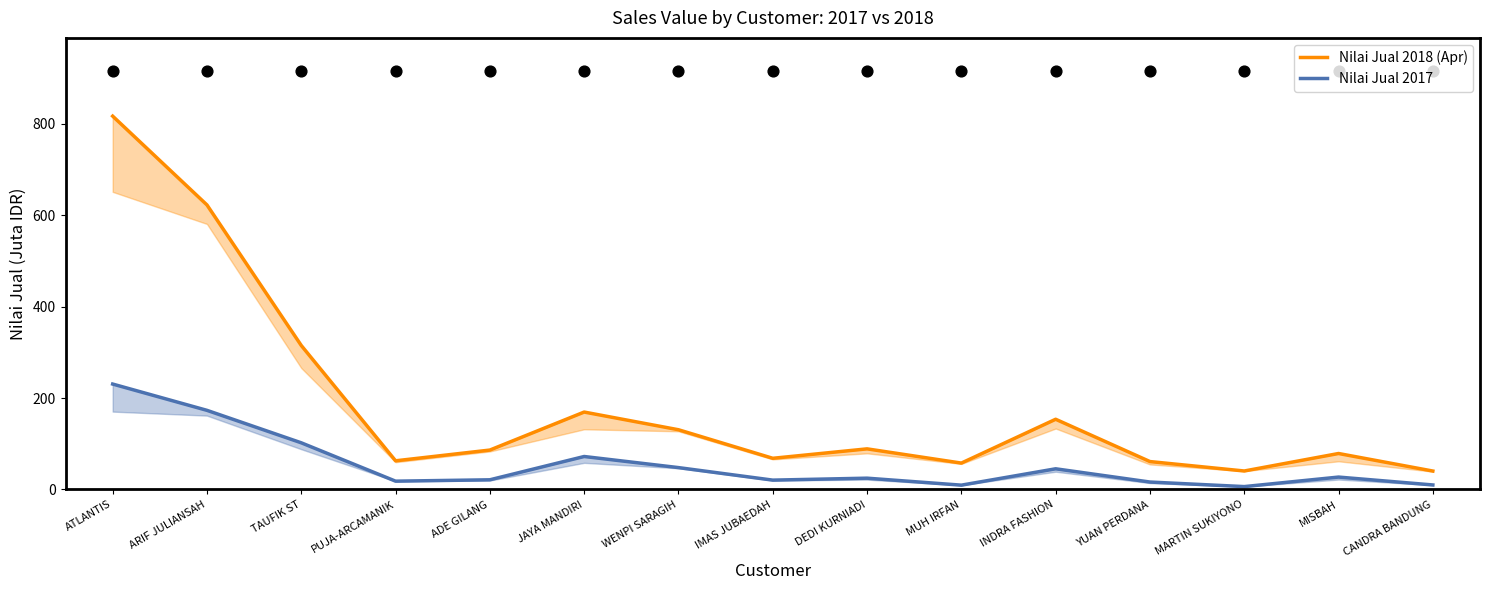

What are all the series names shown in the legend?

Nilai Jual 2018 (Apr), Nilai Jual 2017